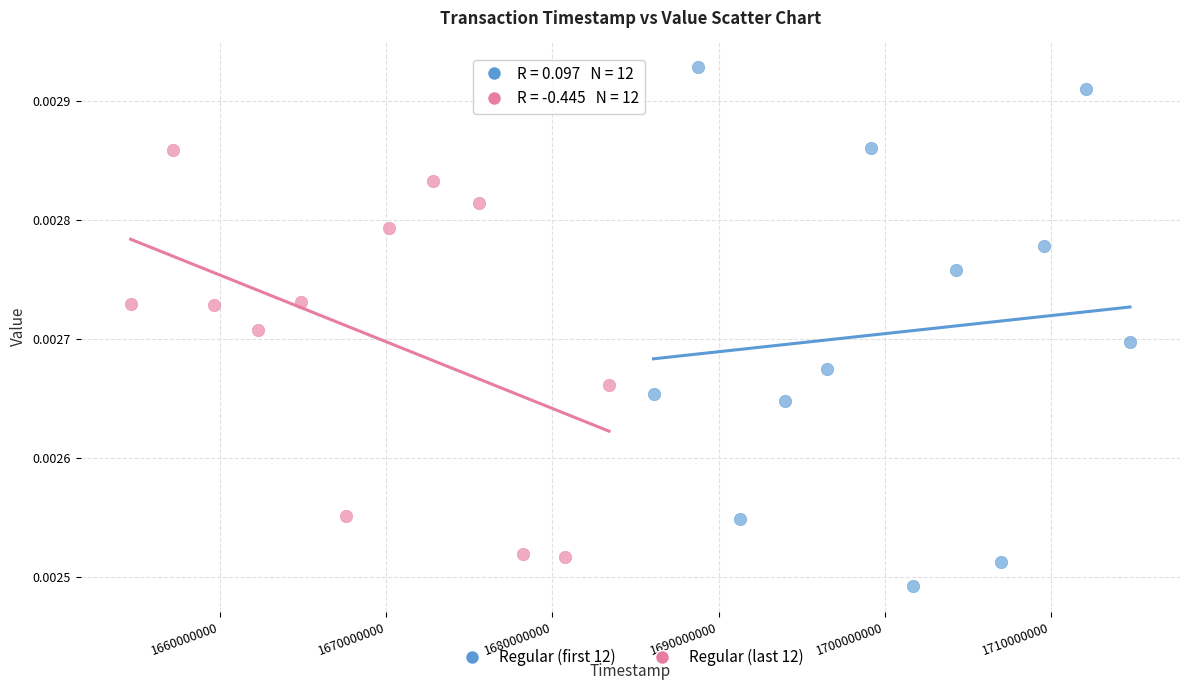

Which series reaches the minimum Y coordinate?

Regular (first 12)